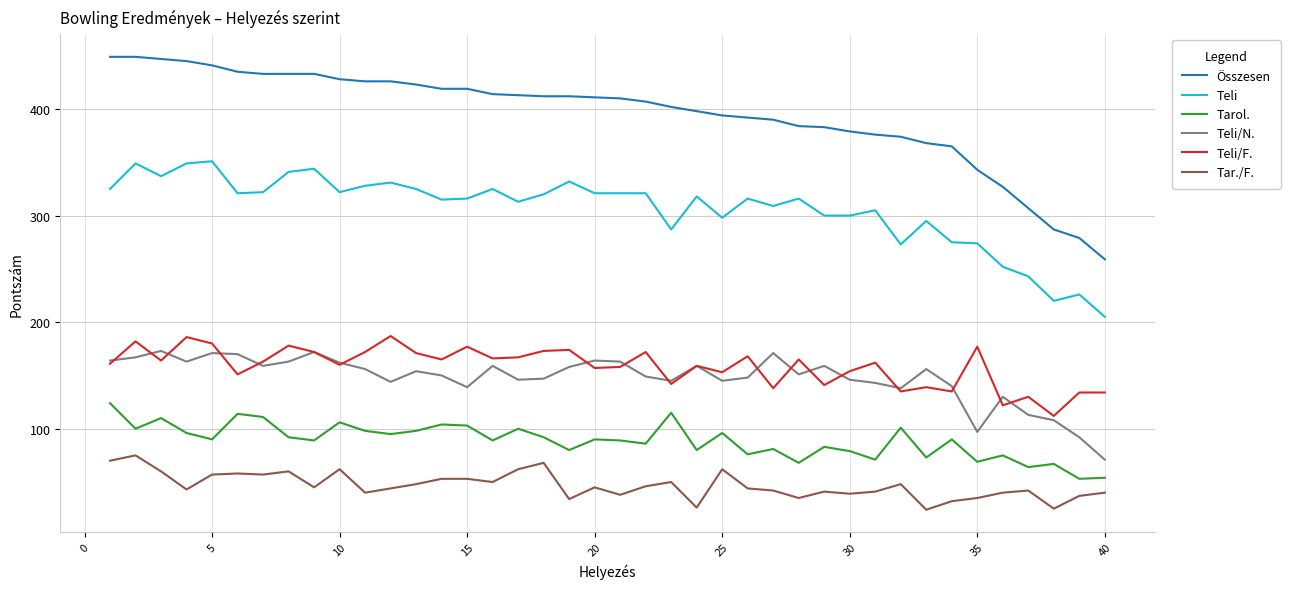

Is this an area chart (filled region under the line)?

No